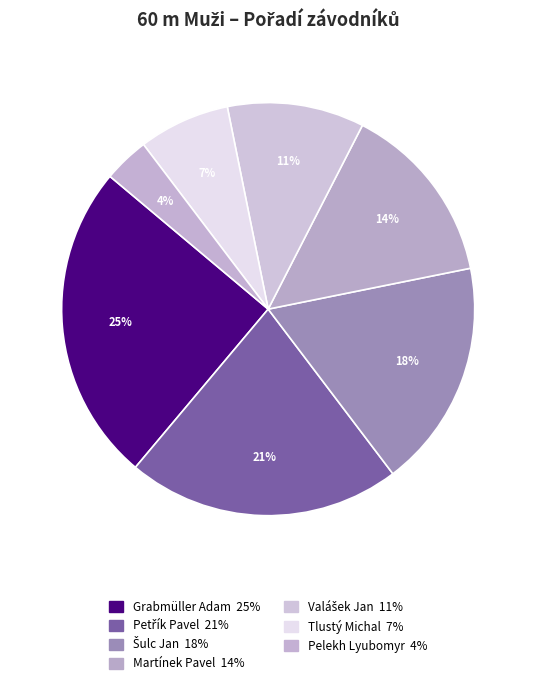

To the nearest percent, what is the combined percentage of Pelekh Lyubomyr and Grabmüller Adam?

29%